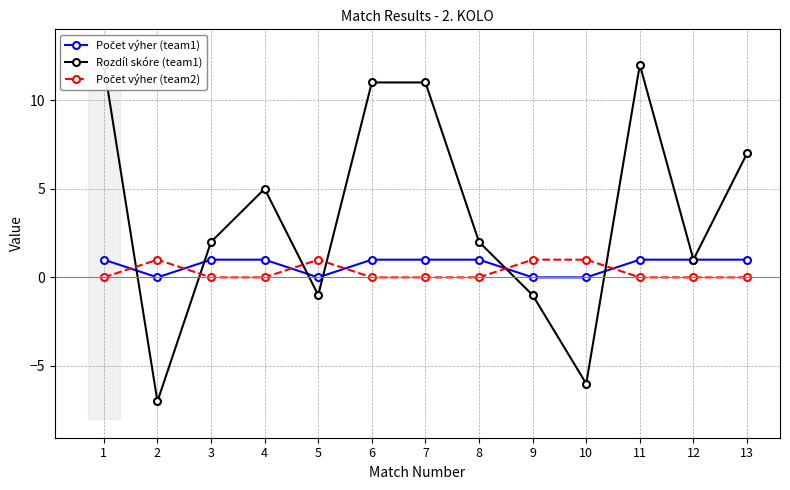

At which label is Počet výher (team1) closest to 0?

2